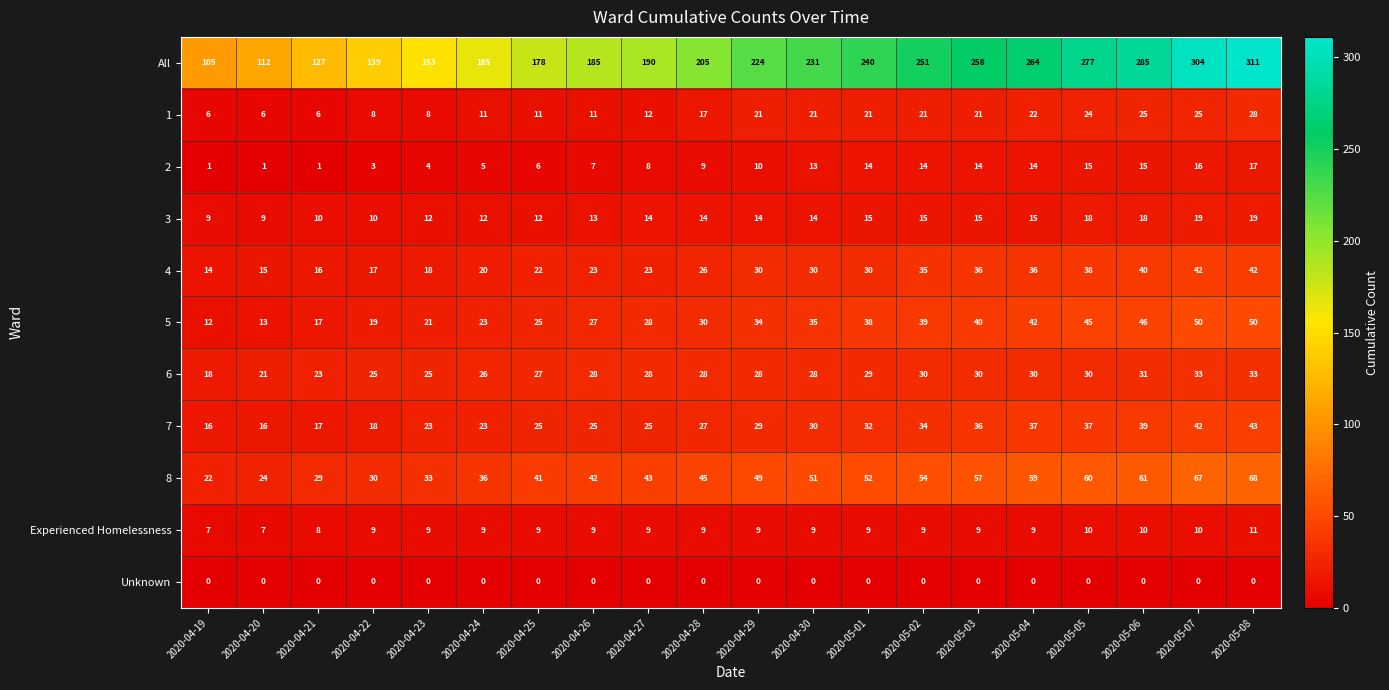

Rank the series by their maximum value, from highest to lowest.

All, 8, 5, 7, 4, 6, 1, 3, 2, Experienced Homelessness, Unknown